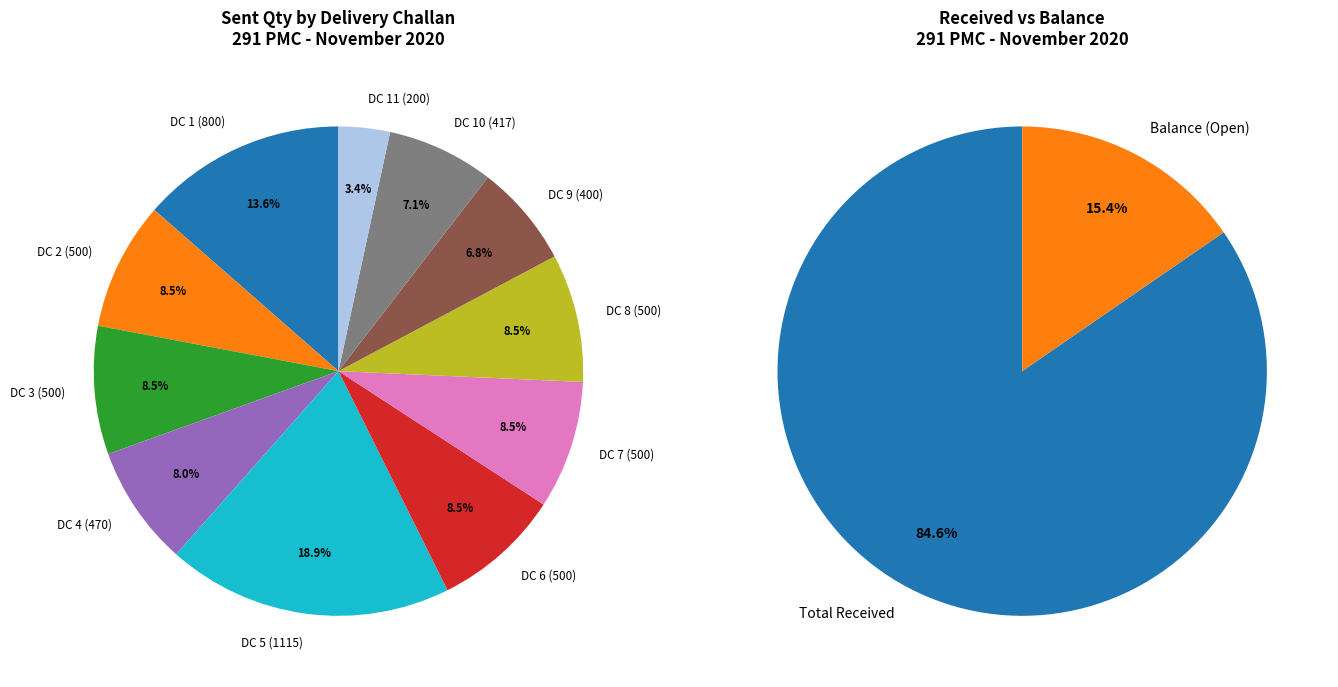

Which slice is the smallest?

DC 11 (200)